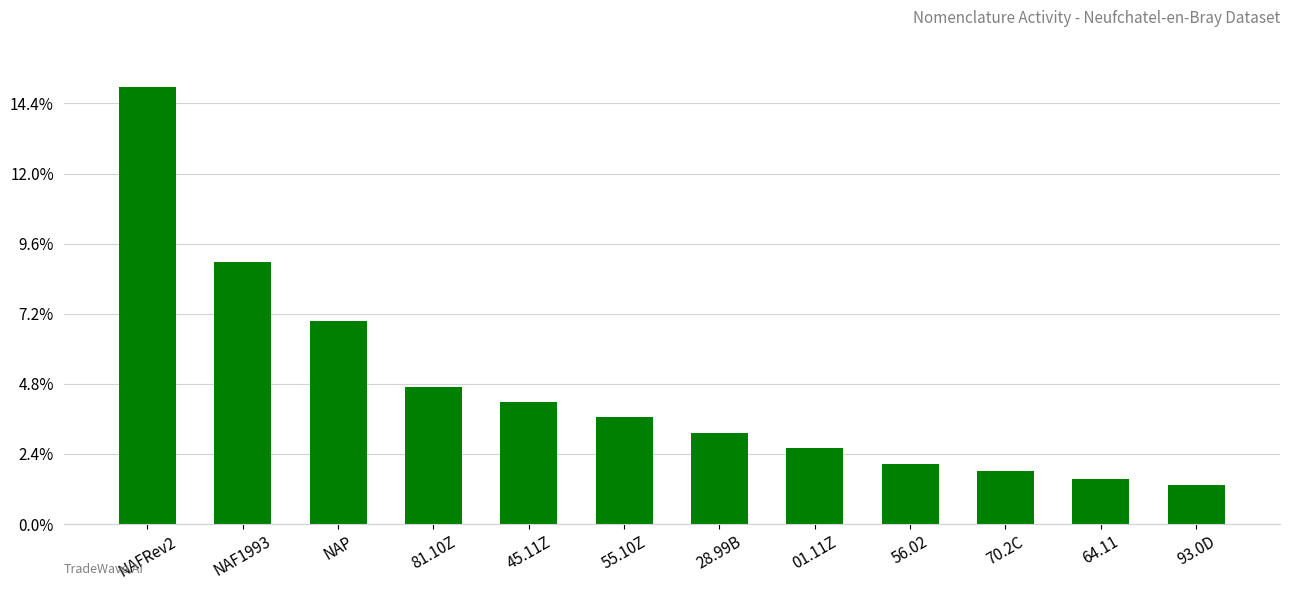

Which label corresponds to the smallest value in the chart?

93.0D